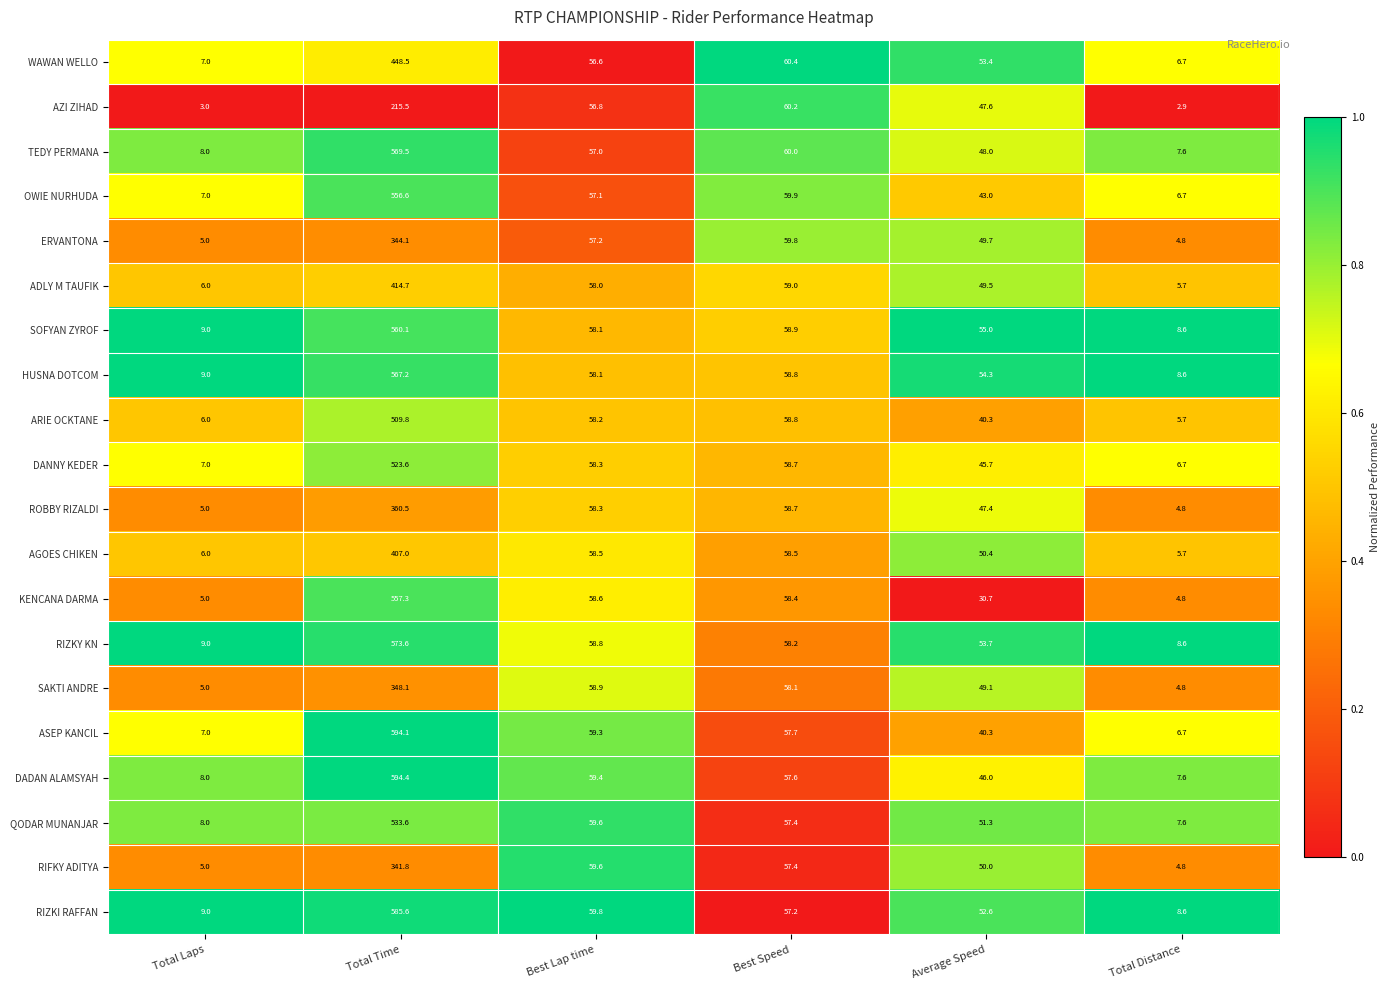

Which series has the largest total across all categories?

DADAN ALAMSYAH